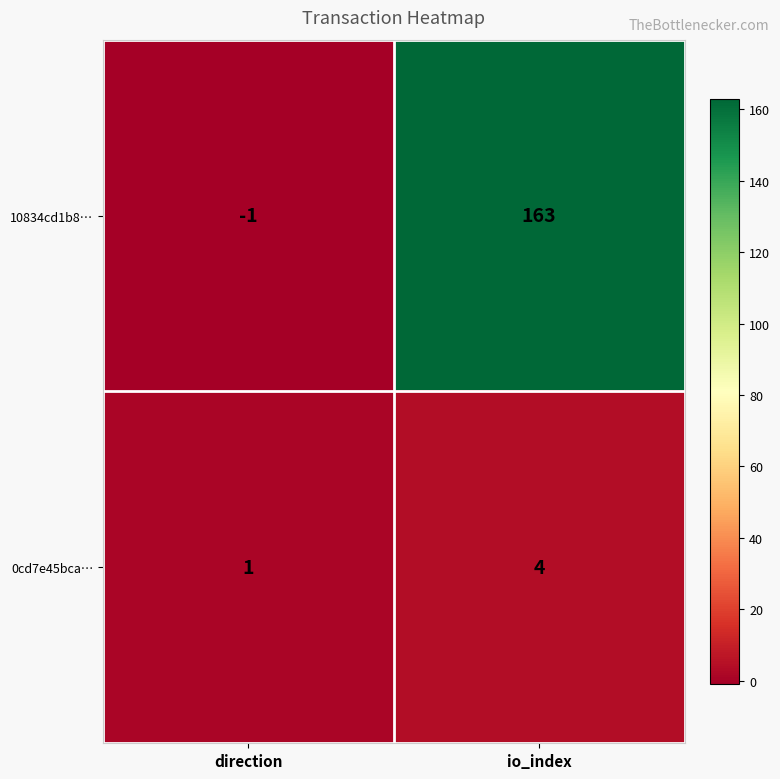

The 10834cd1b8… series shows 0 at direction. True or false?

False